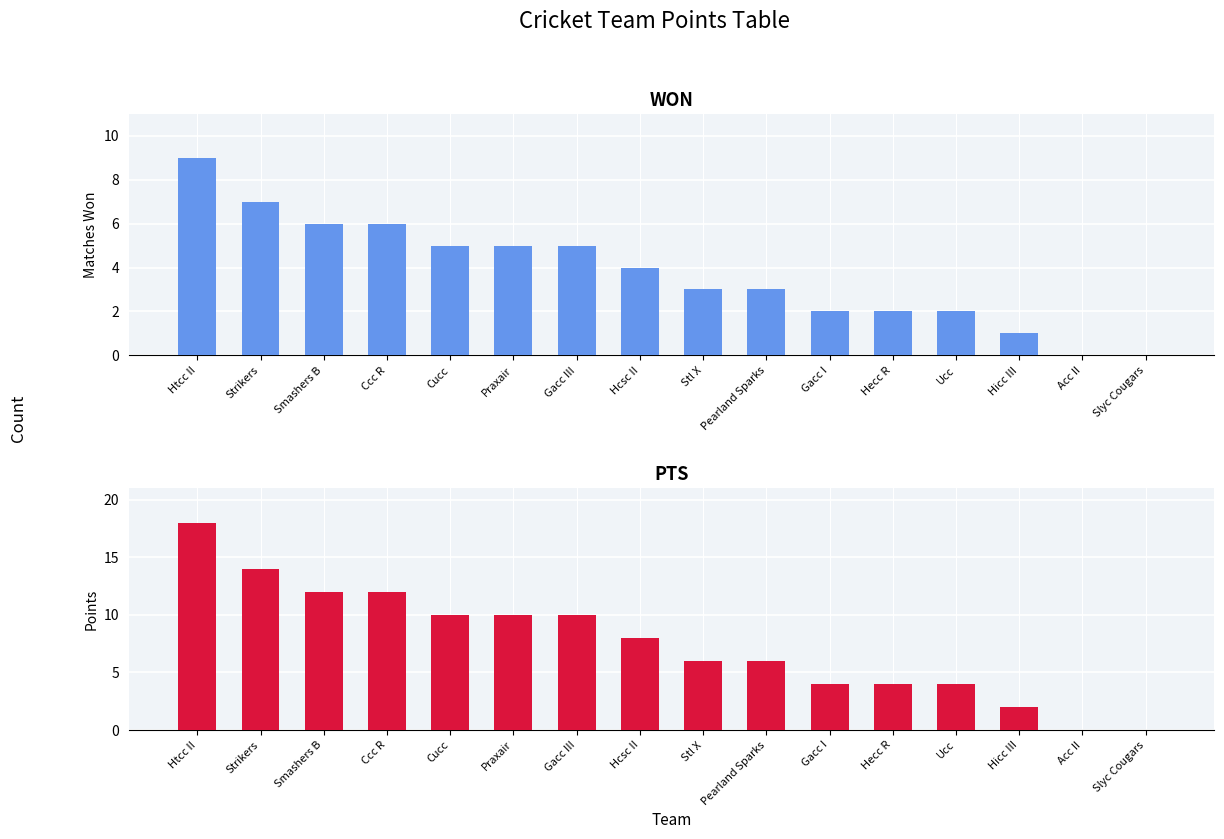

How many groups of bars are there?

16